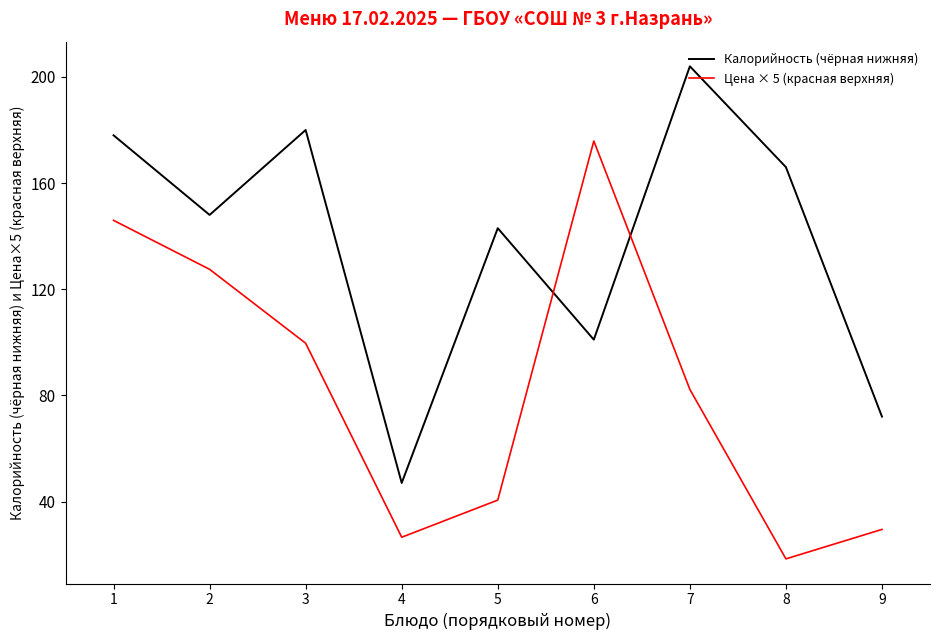

Does the chart display data point markers on the line(s)?

No